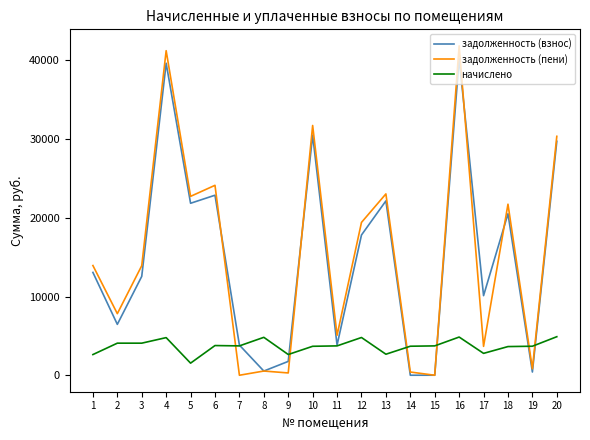

Where does the задолженность (взнос) series first go above 13060?

1